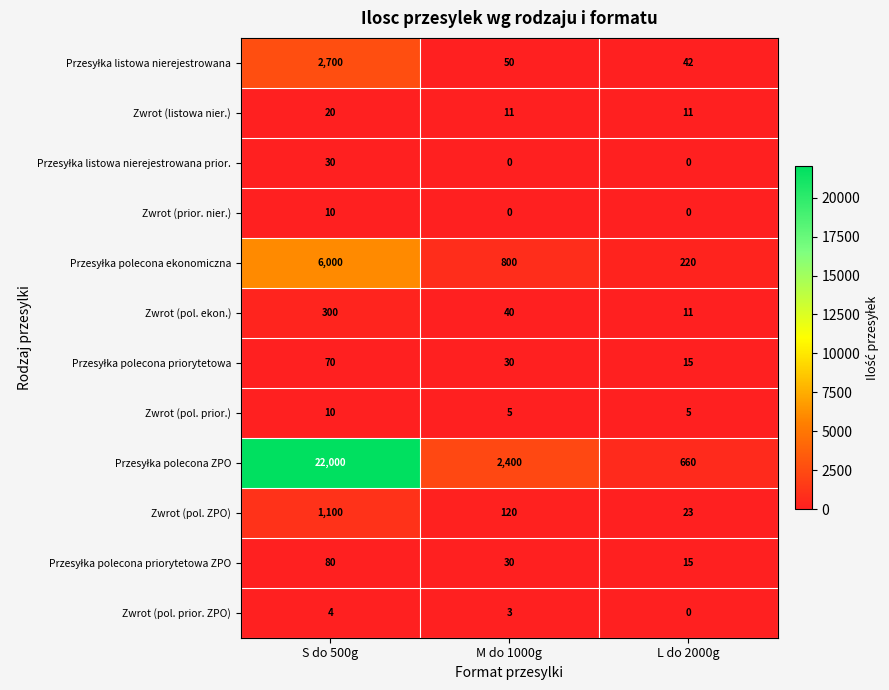

What is the approximate value of Zwrot (pol. prior. ZPO) at S do 500g?

4